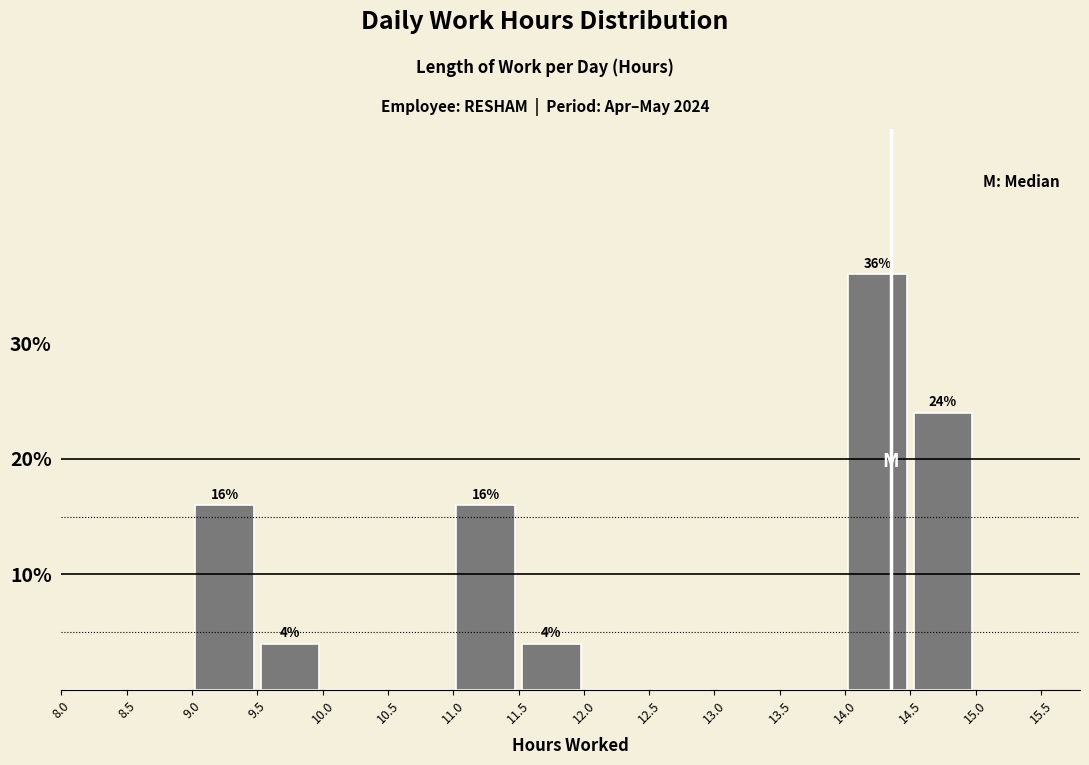

Over which range of the x-axis is the bar tallest?

14.0 to 14.5